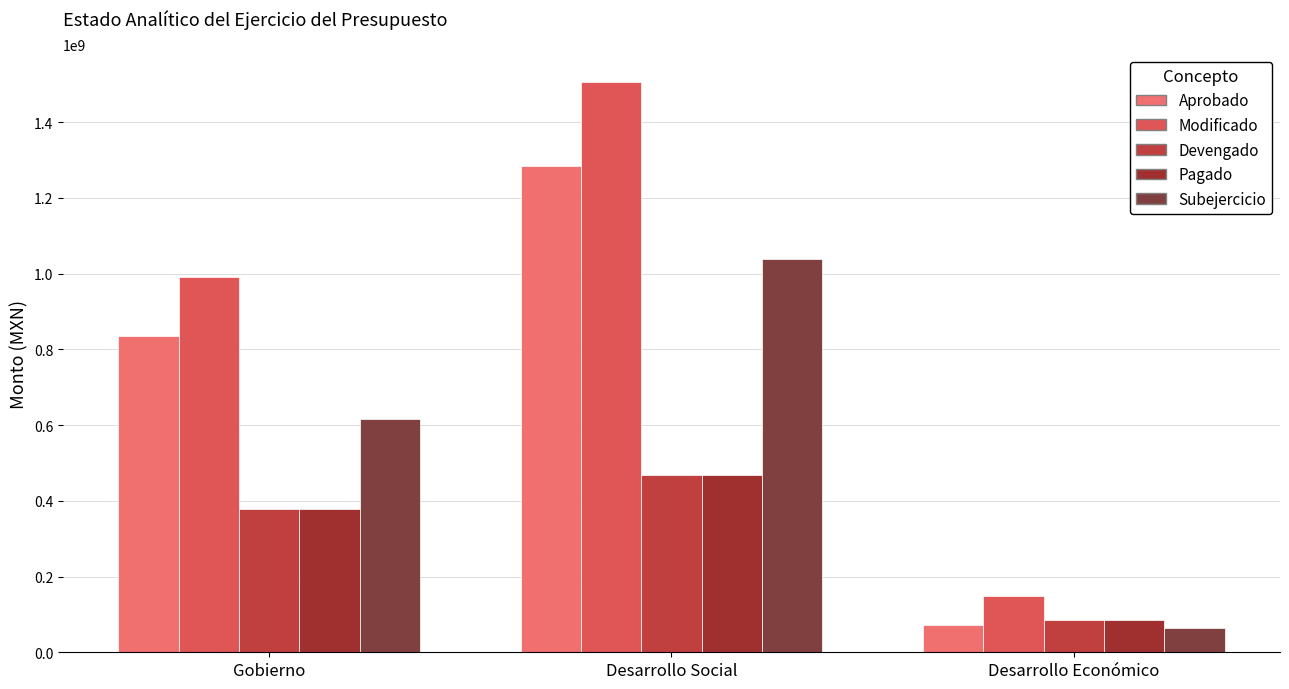

How many data points does each series have?

3